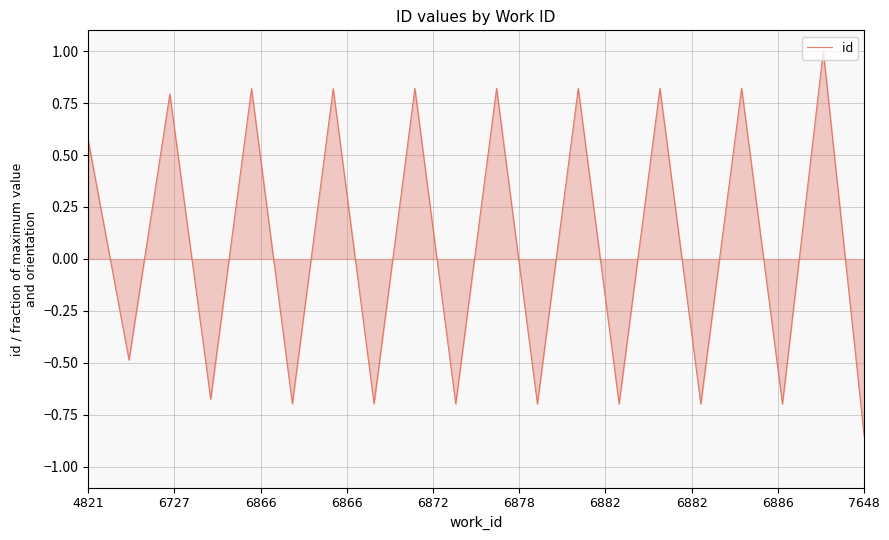

What is the maximum value shown in the chart?

1.0